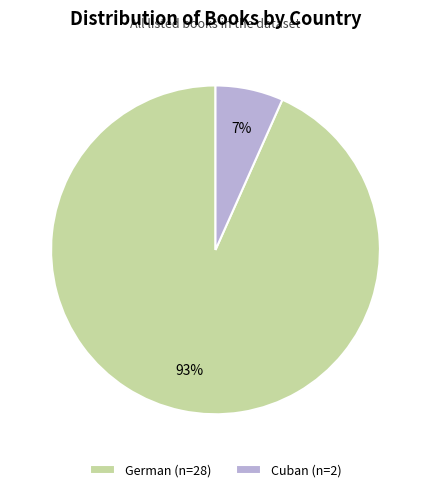

Count the number of slices in the pie.

2